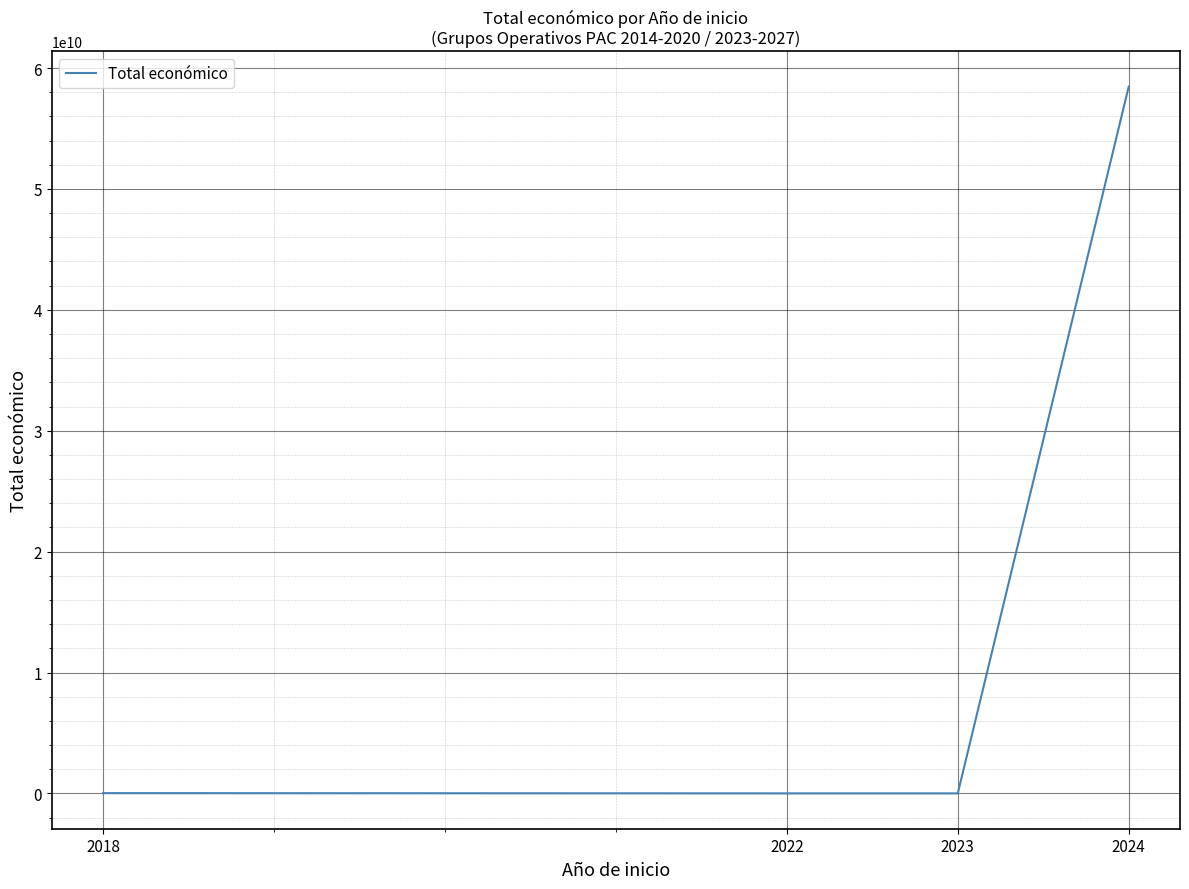

How many distinct data groups are displayed?

1